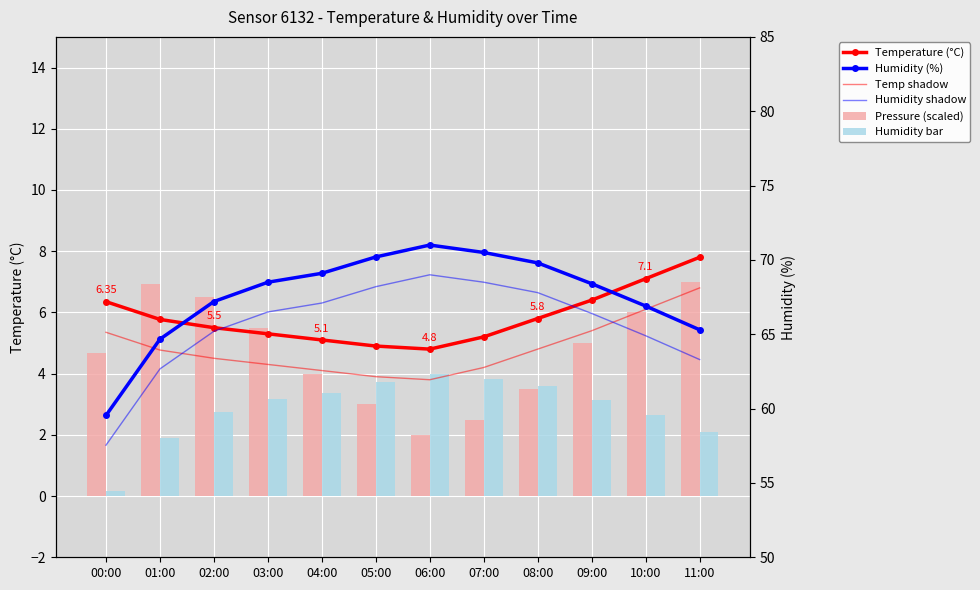

What is the difference between the highest and lowest values at 04:00?

65.7